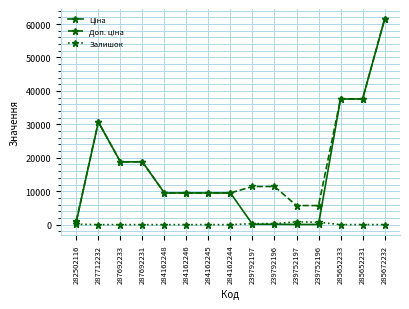

At which category is the sum across all series the highest?

285672232